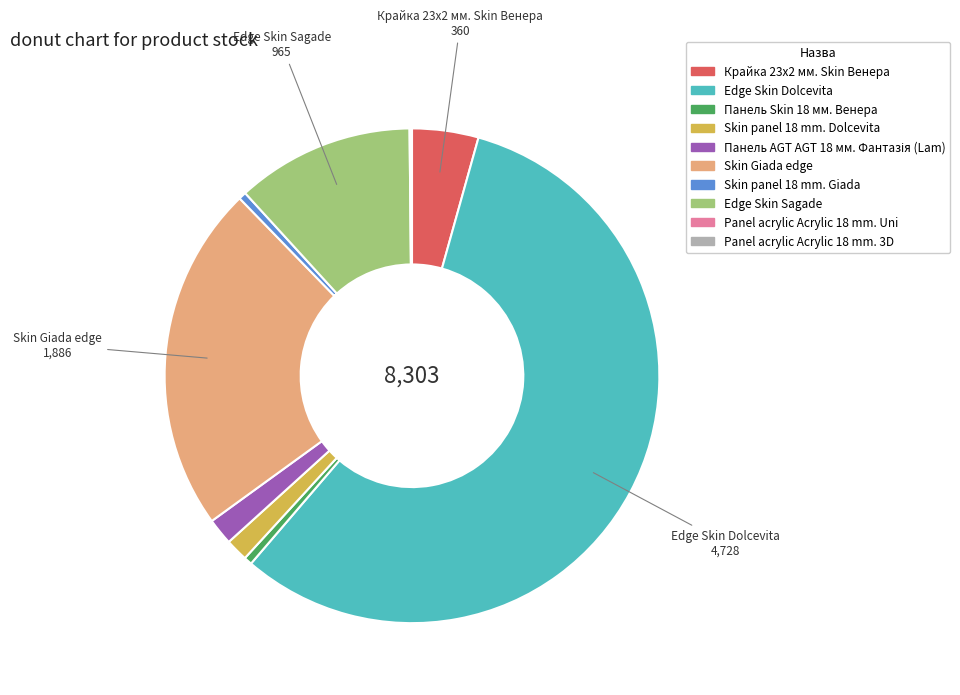

Which category has the biggest portion of the pie?

Edge Skin Dolcevita